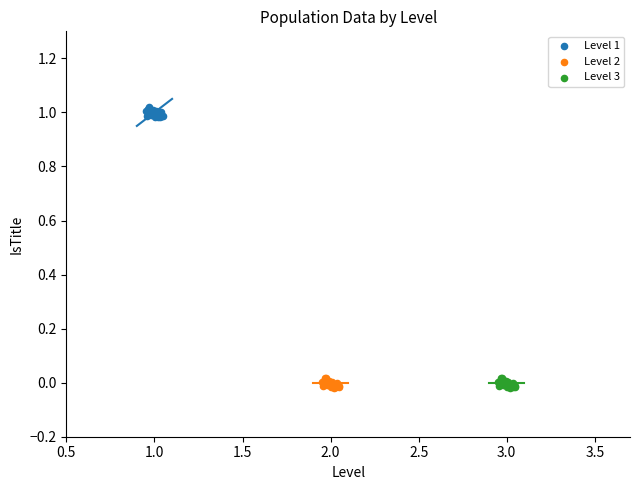

What are all the series names shown in the legend?

Level 1, Level 2, Level 3